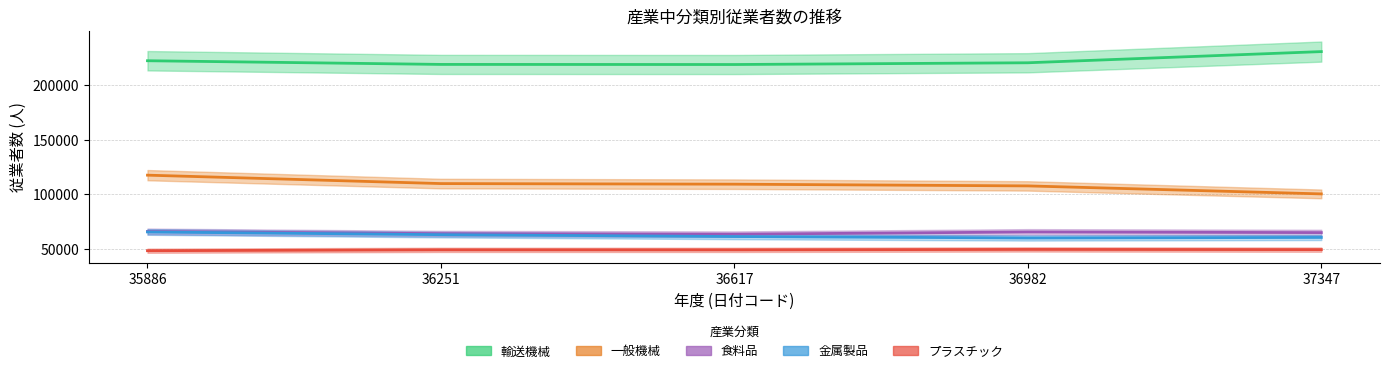

The value of 37347 at 金属製品 is 22096. True or false?

False